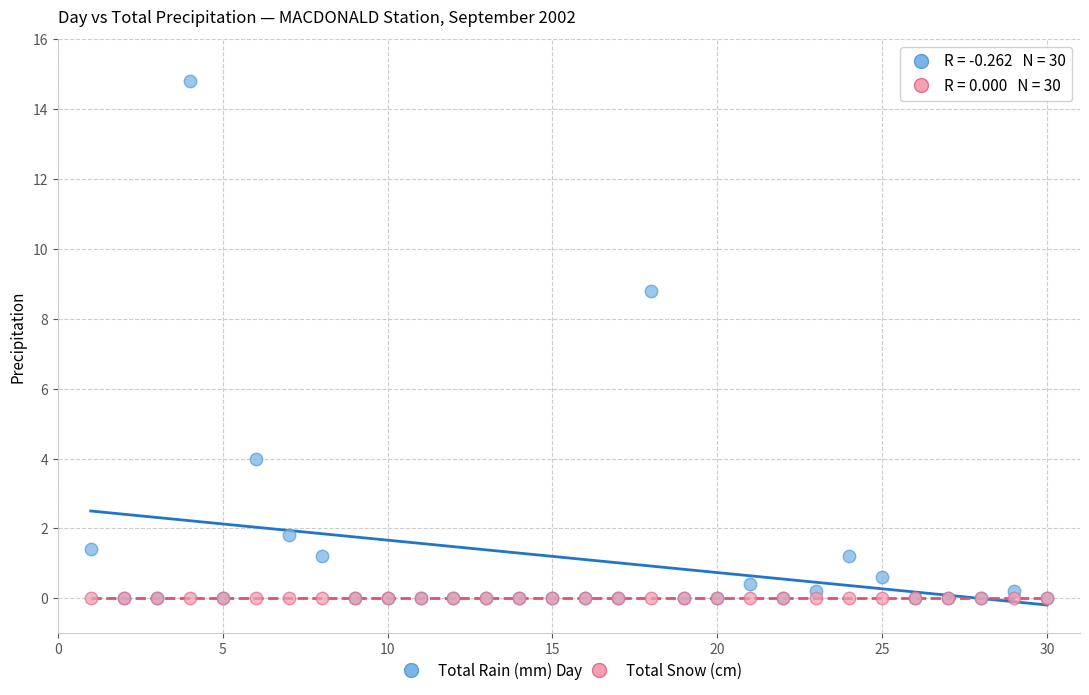

Which series reaches the maximum Y coordinate?

Total Rain (mm)